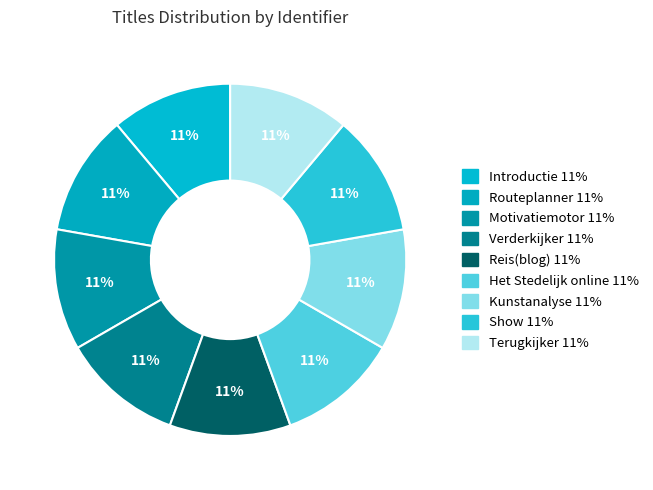

Does any single category account for the majority?

No